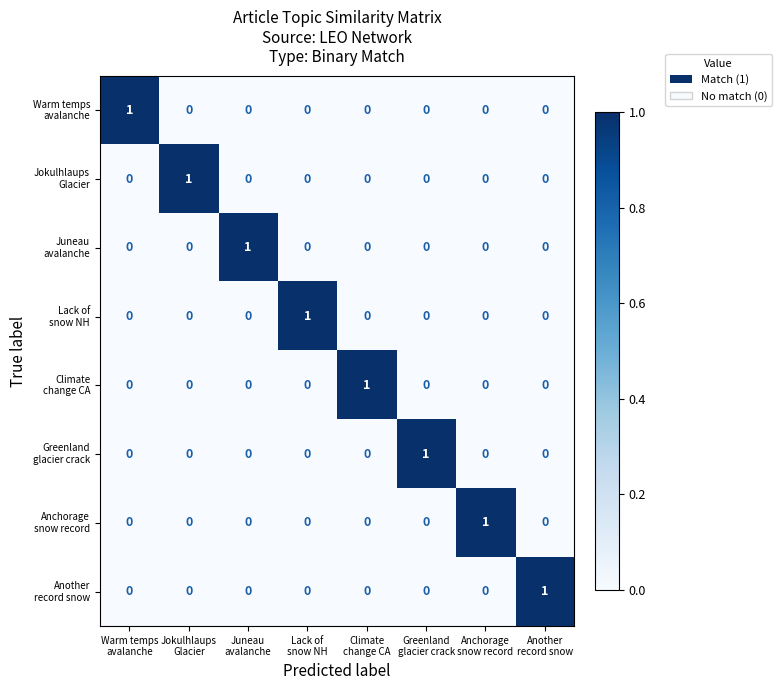

At how many categories does at least one series exceed 0?

8